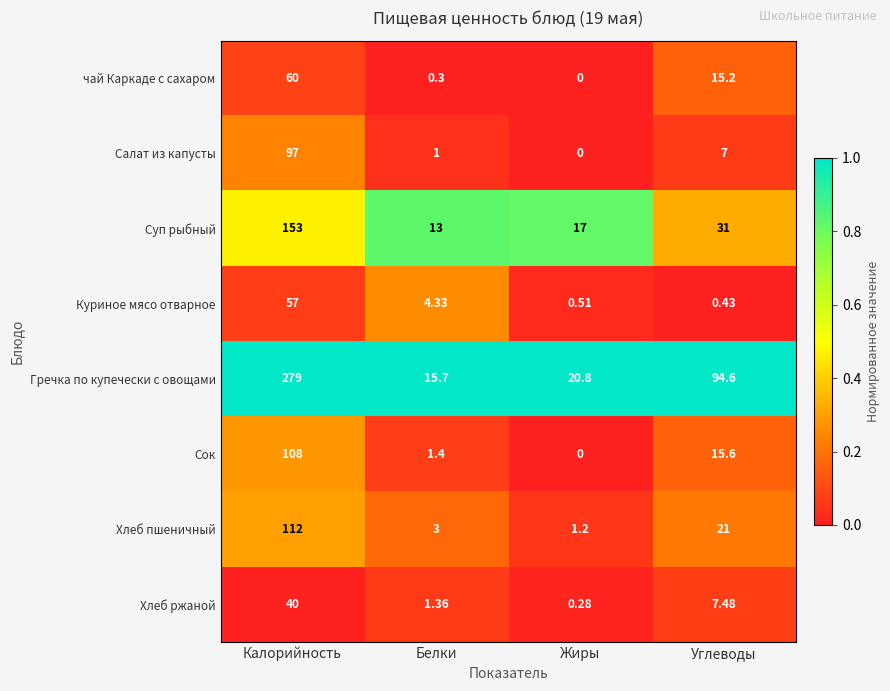

Rank the series at Белки from lowest to highest value.

чай Каркаде с сахаром, Салат из капусты, Хлеб ржаной, Сок, Хлеб пшеничный, Куриное мясо отварное, Суп рыбный, Гречка по купечески с овощами